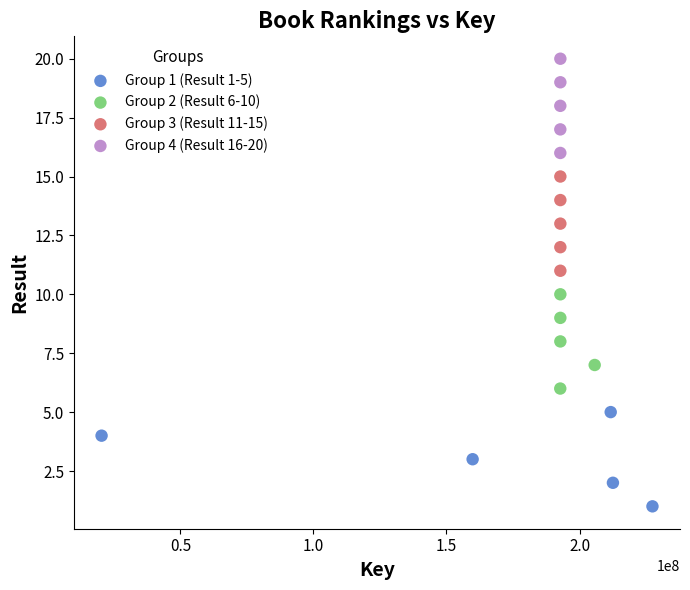

Which series contains the highest Y value?

Group 4 (Result 16-20)